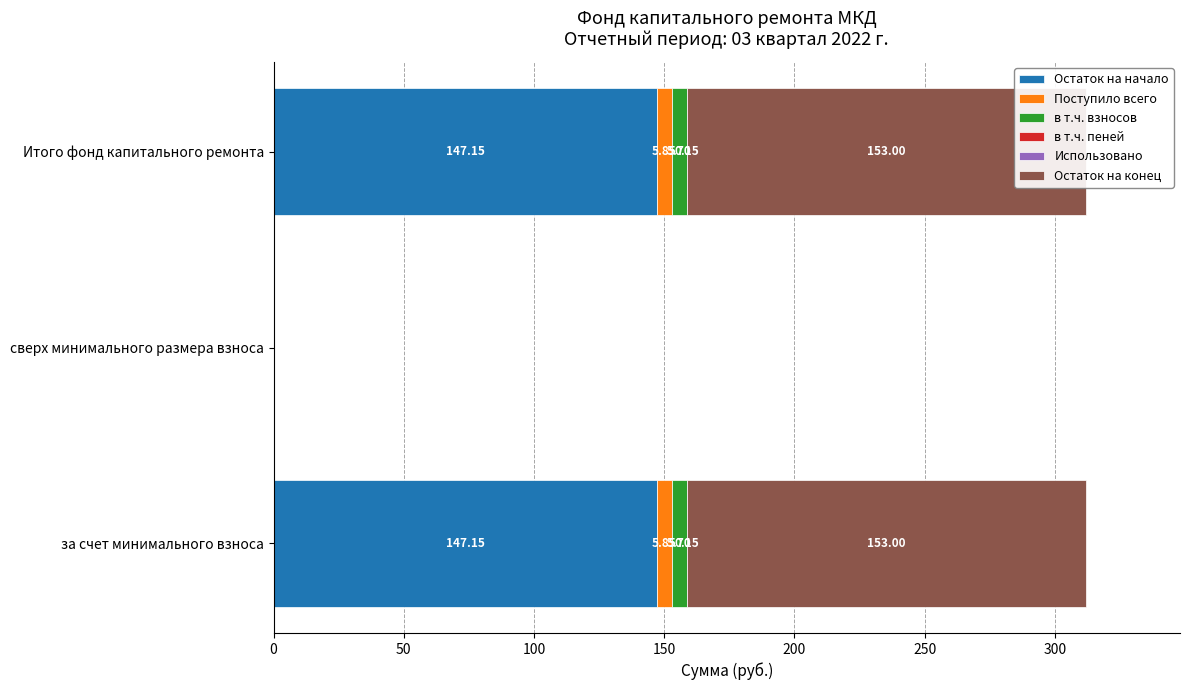

The в т.ч. пеней series shows 0.1 at сверх минимального размера взноса. True or false?

False